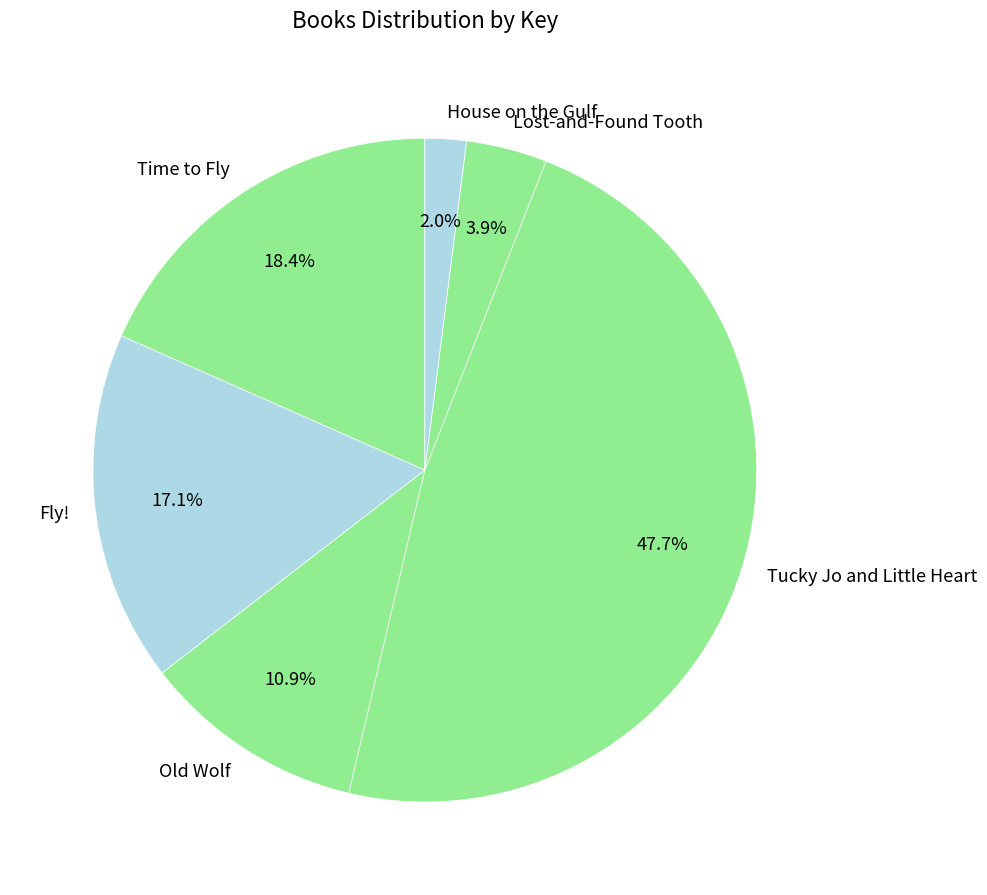

Does any single category account for the majority?

No